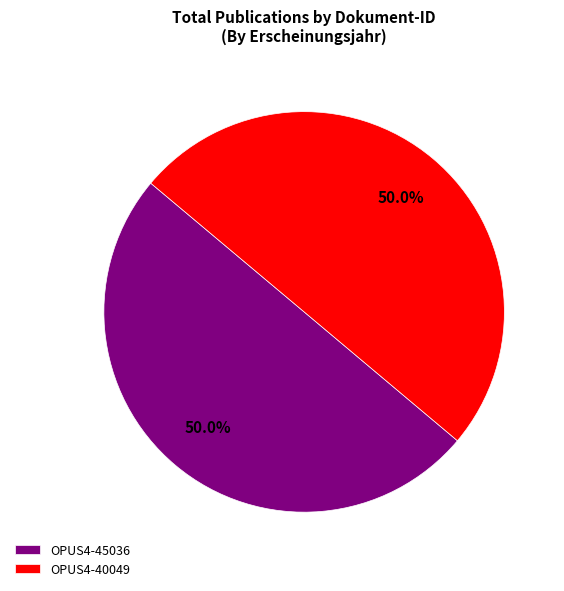

What percentage is the OPUS4-45036 slice, to the nearest percent?

50%